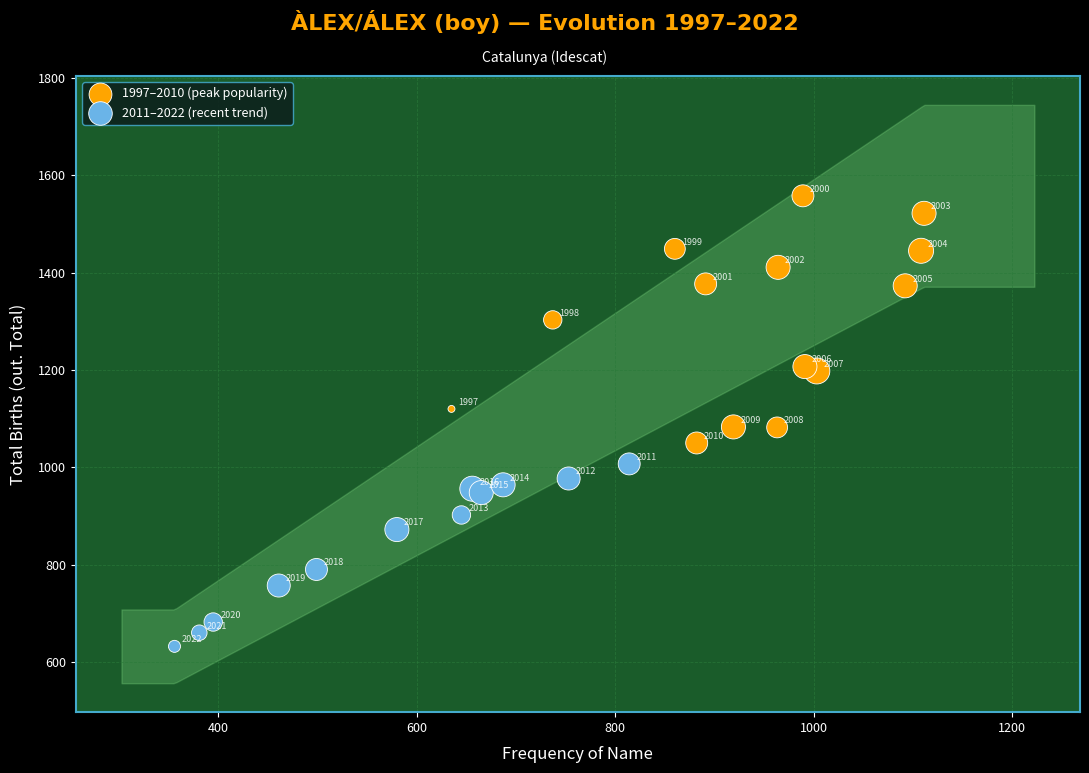

Which series reaches the maximum Y coordinate?

1997–2010 (peak popularity)